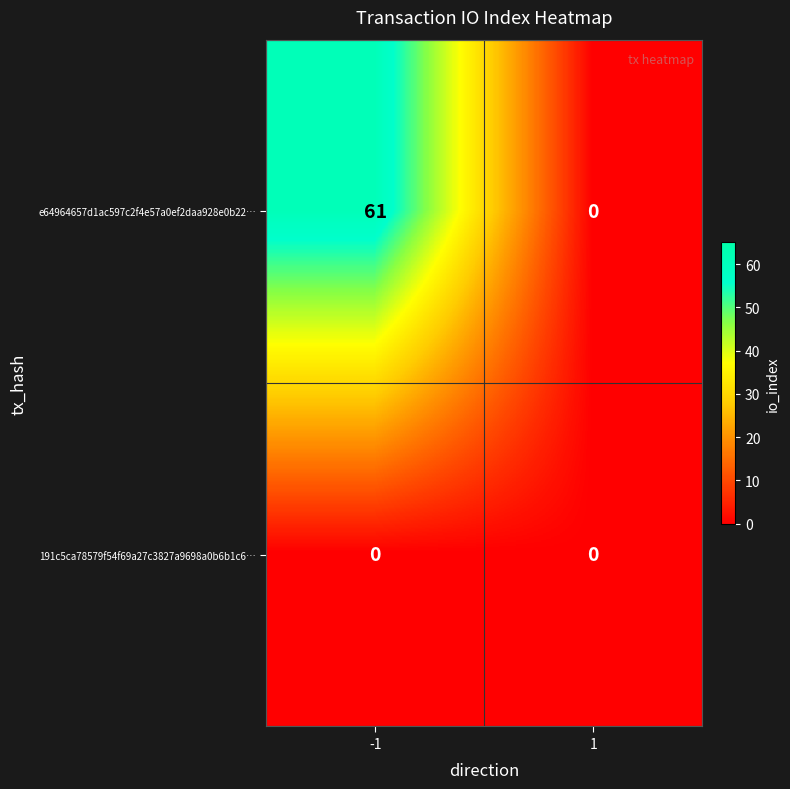

What is the sum of all e64964657d1ac597c2f4e57a0ef2daa928e0b22… values?

61